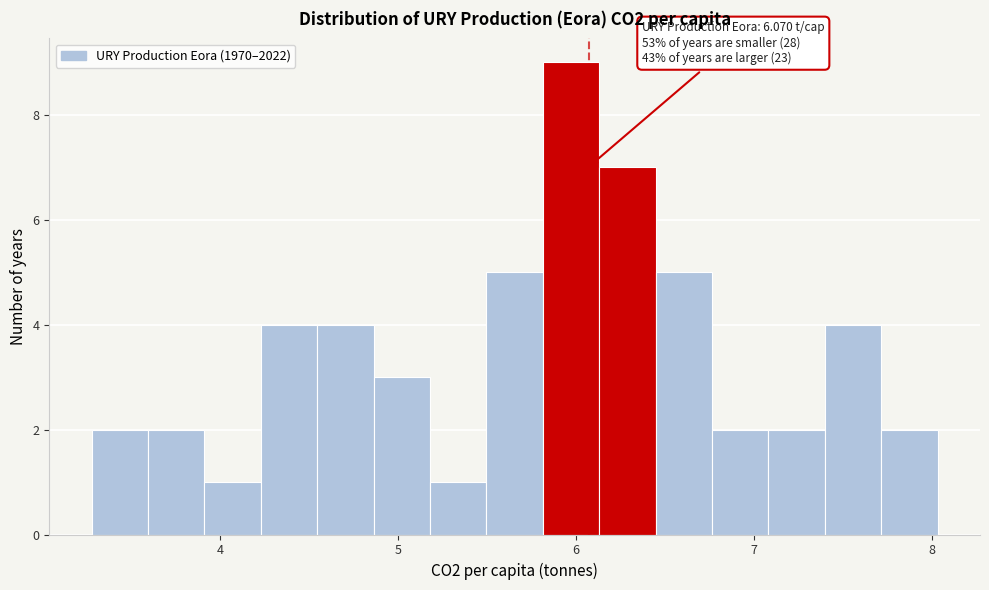

Around what value on the x-axis is the tallest bar? Give the approximate position of its centre, as read against the axis.

6.0